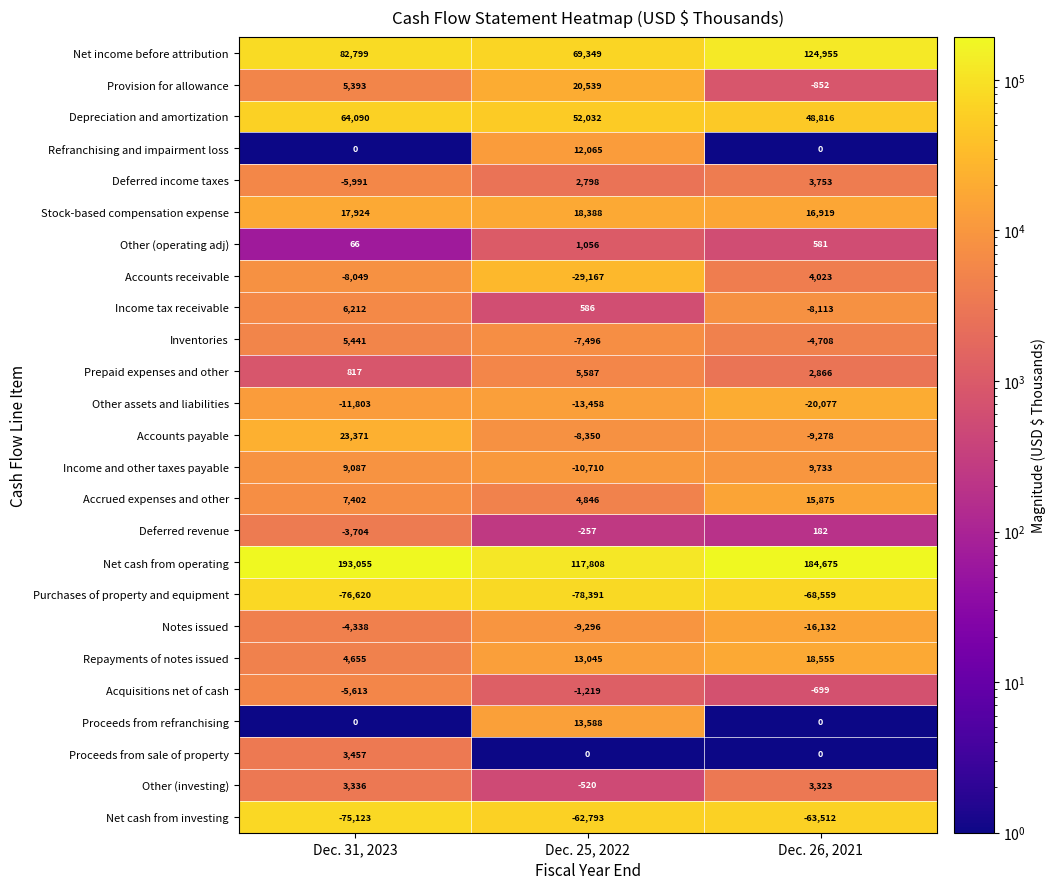

At how many categories does at least one series exceed 108099?

3